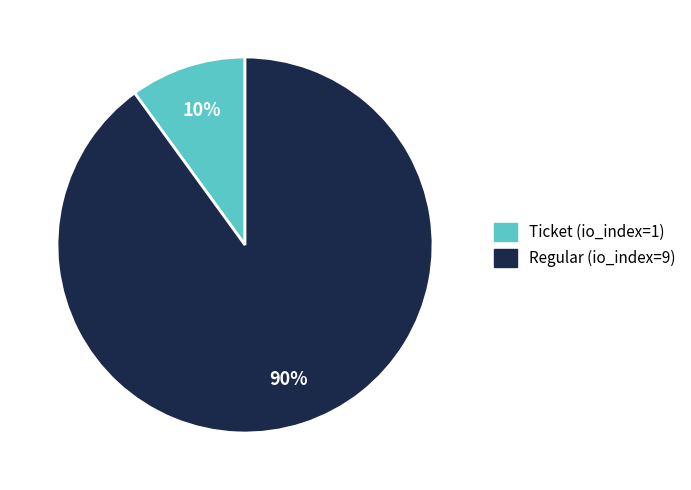

How many segments does this pie chart have?

2